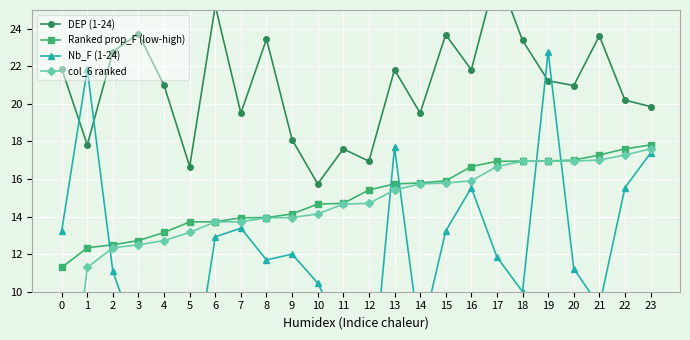

True or false: DEP (1-24) has a value of 23.5 at 8.

True